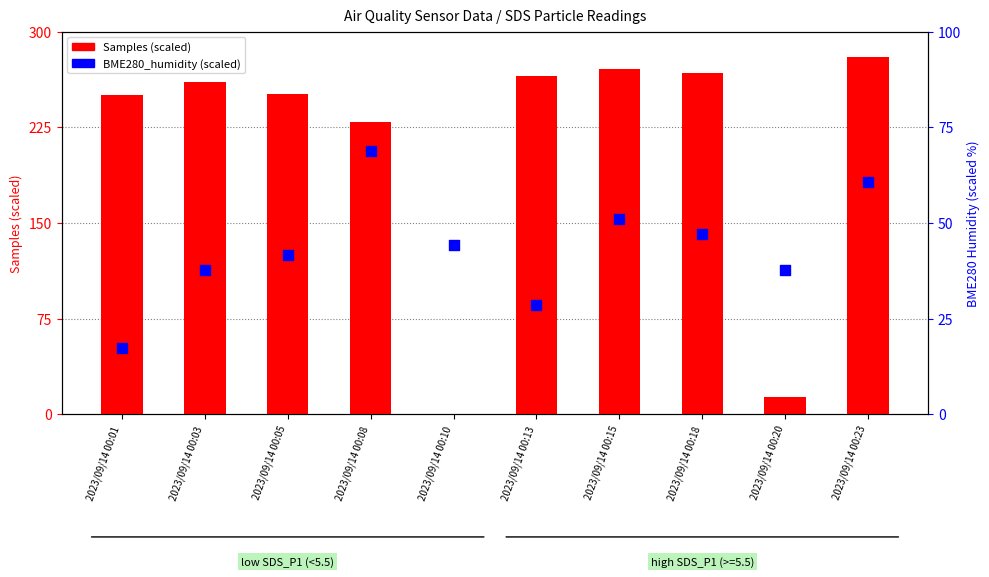

Which series has the largest total across all categories?

Samples (scaled)